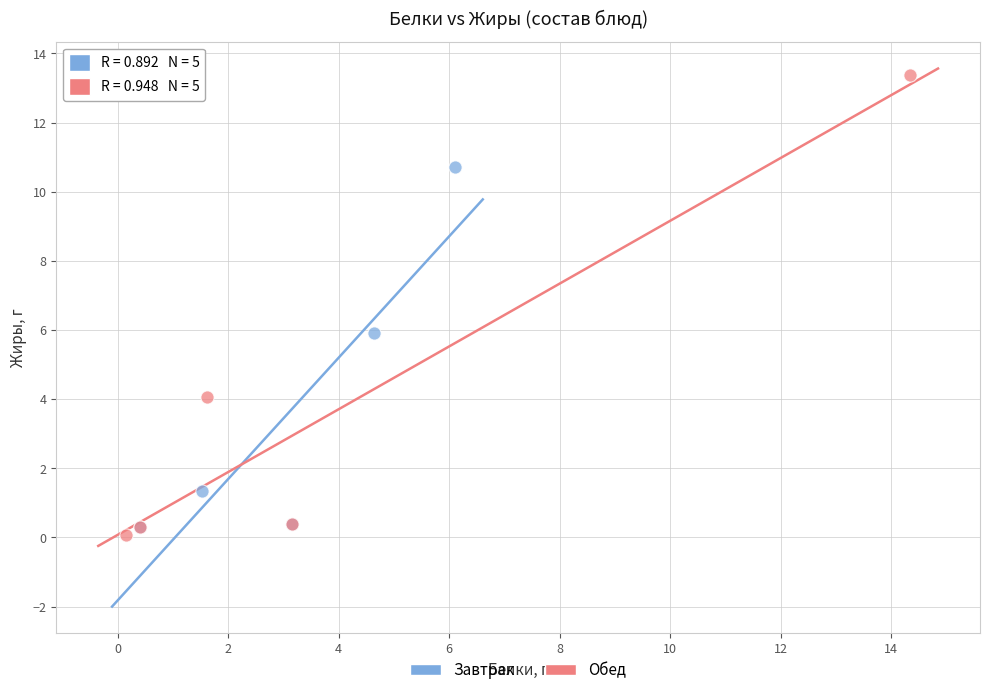

What are all the series names shown in the legend?

Завтрак, Обед